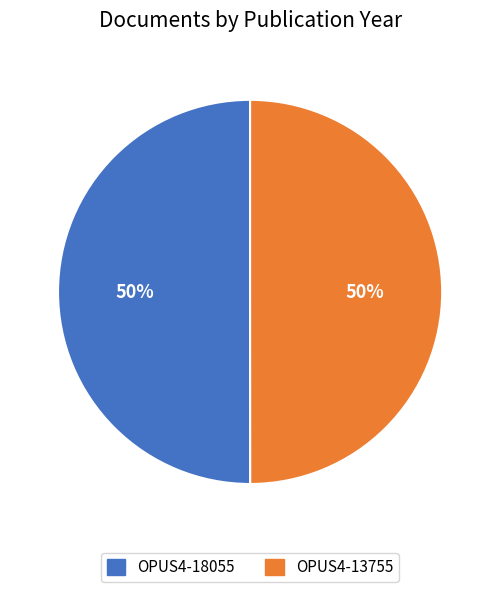

What percentage is the OPUS4-18055 slice, to the nearest percent?

50%